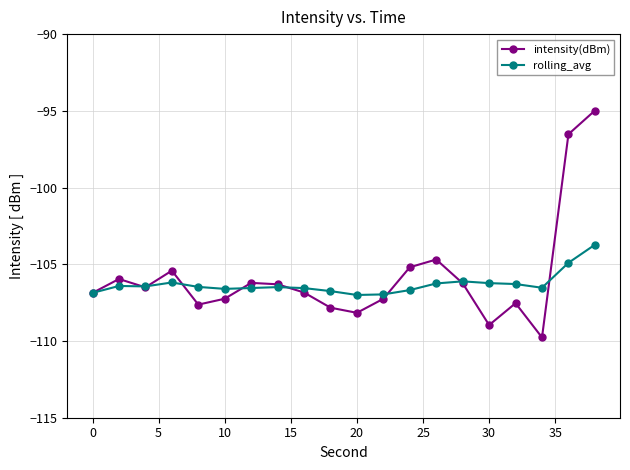

In intensity(dBm), how many points are lower than both neighbors (excluding endpoints)?

5